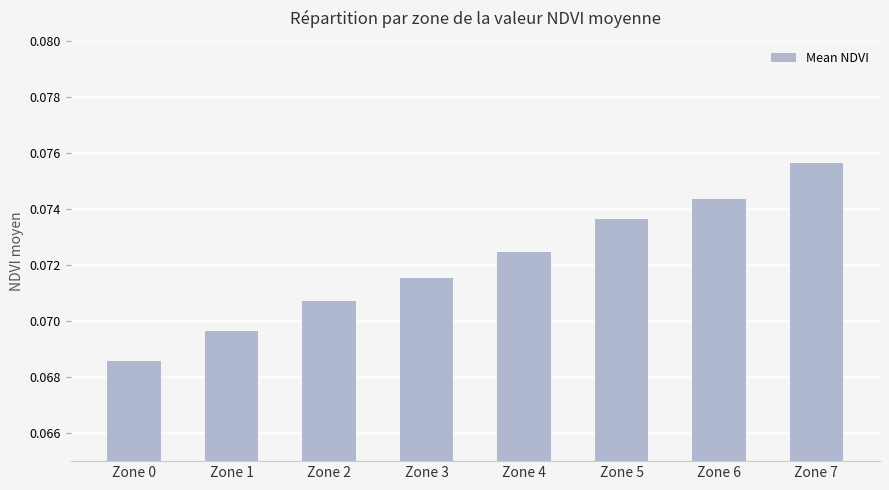

Is it true that the value at Zone 3 is 0.0?

False